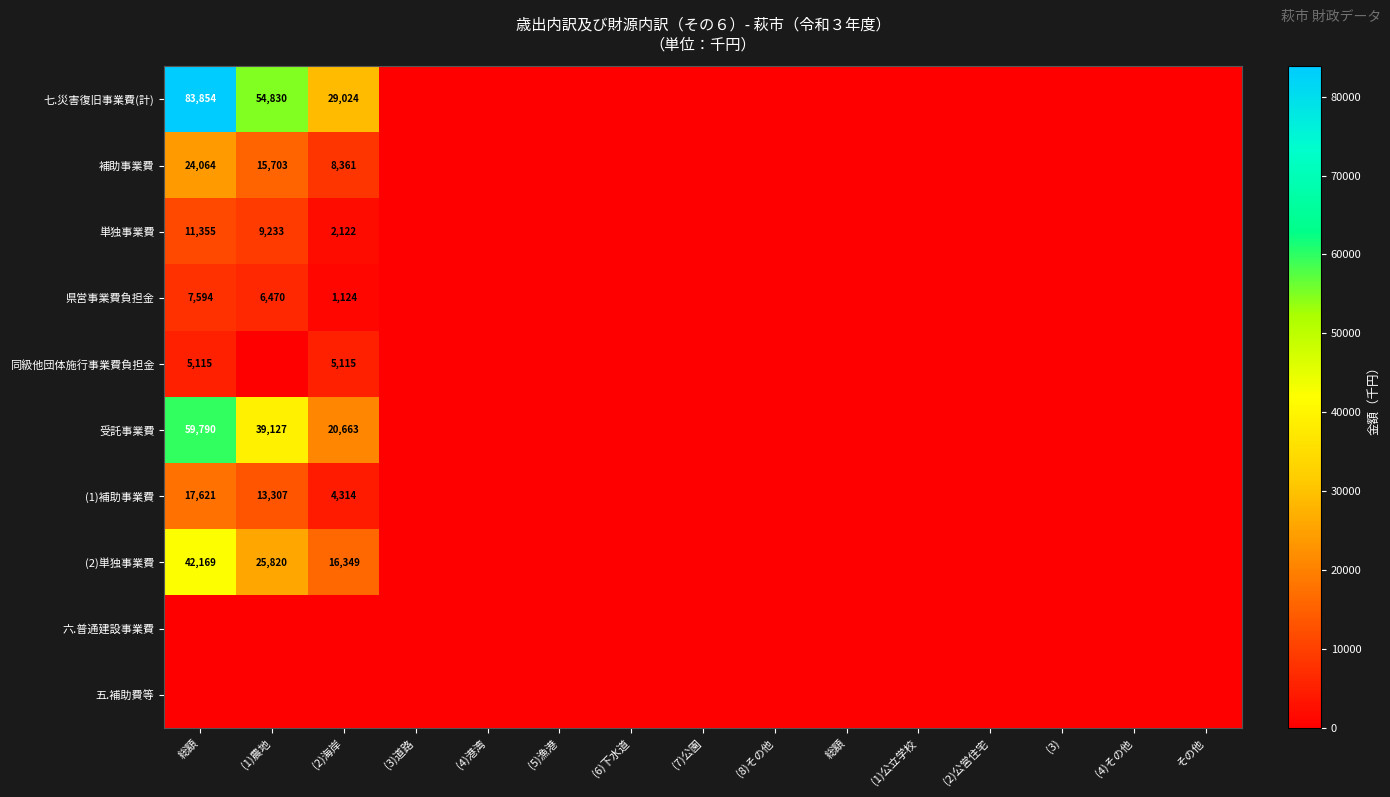

How many positive values does the 単独事業費 series have?

3